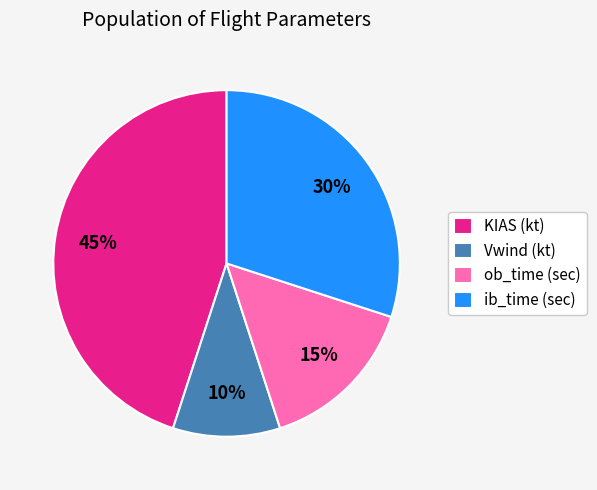

To the nearest percent, what is the average slice percentage?

25%